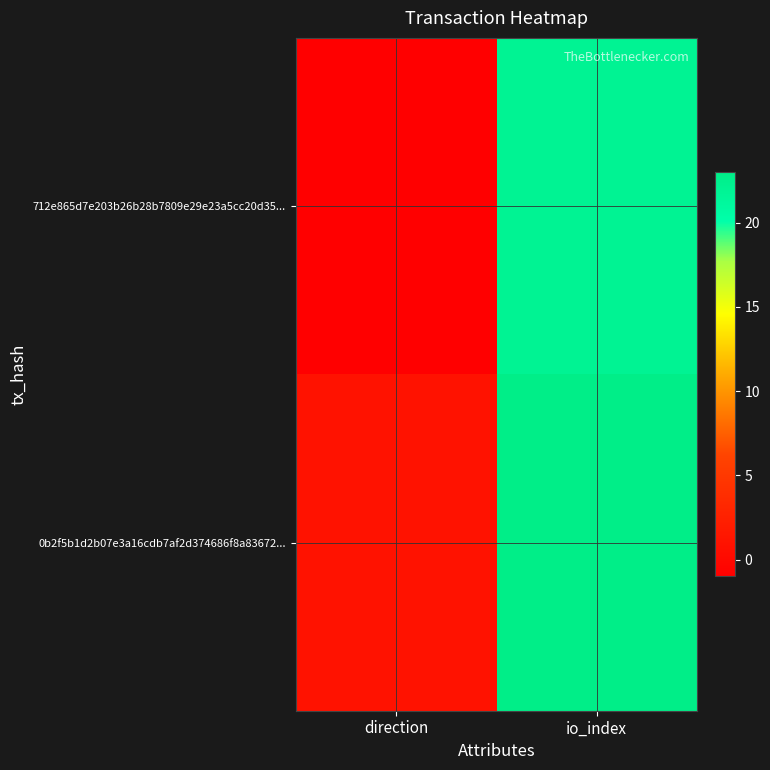

What is the spread (max minus min) of values at direction?

2